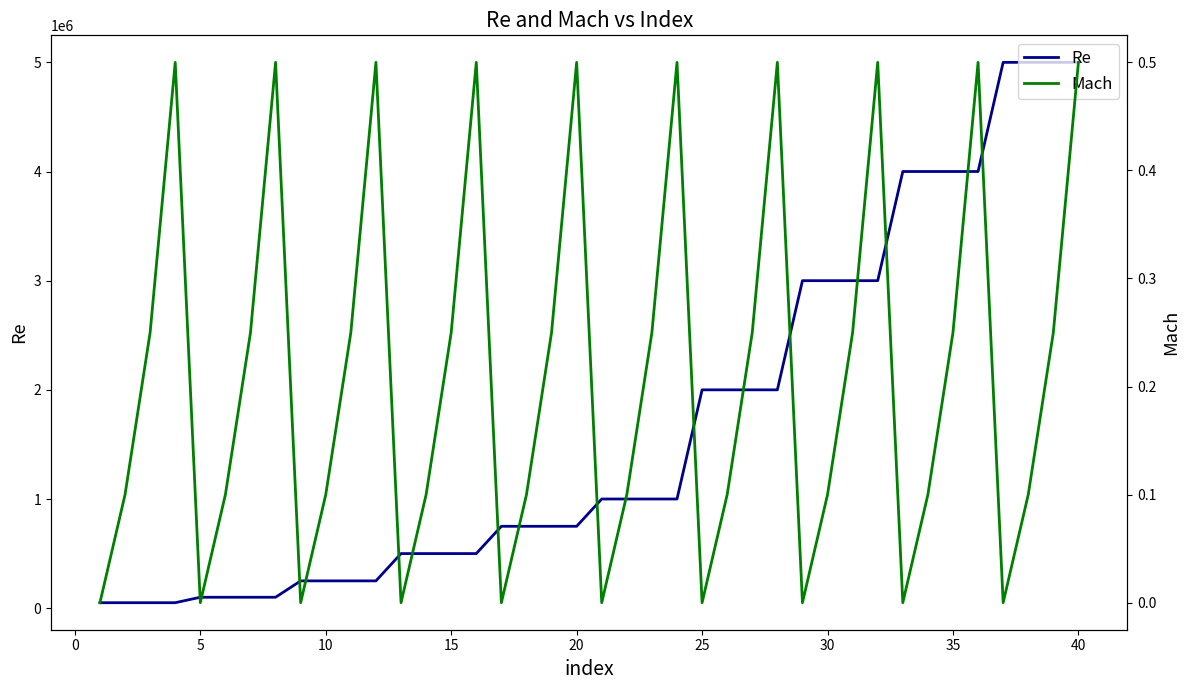

Which series has the largest range (max minus min)?

Re